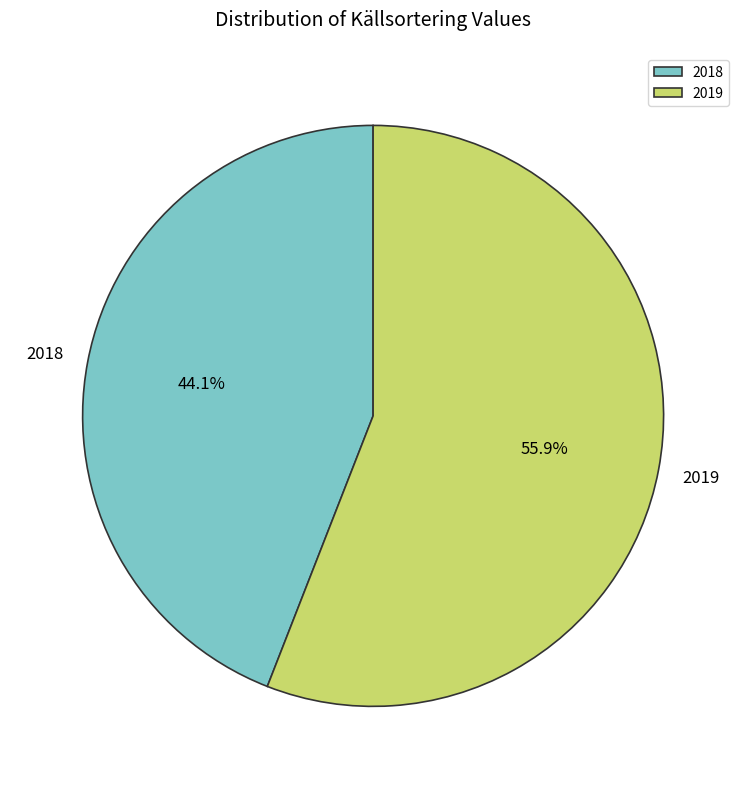

To the nearest percent, what percentage of the pie is 2019?

56%